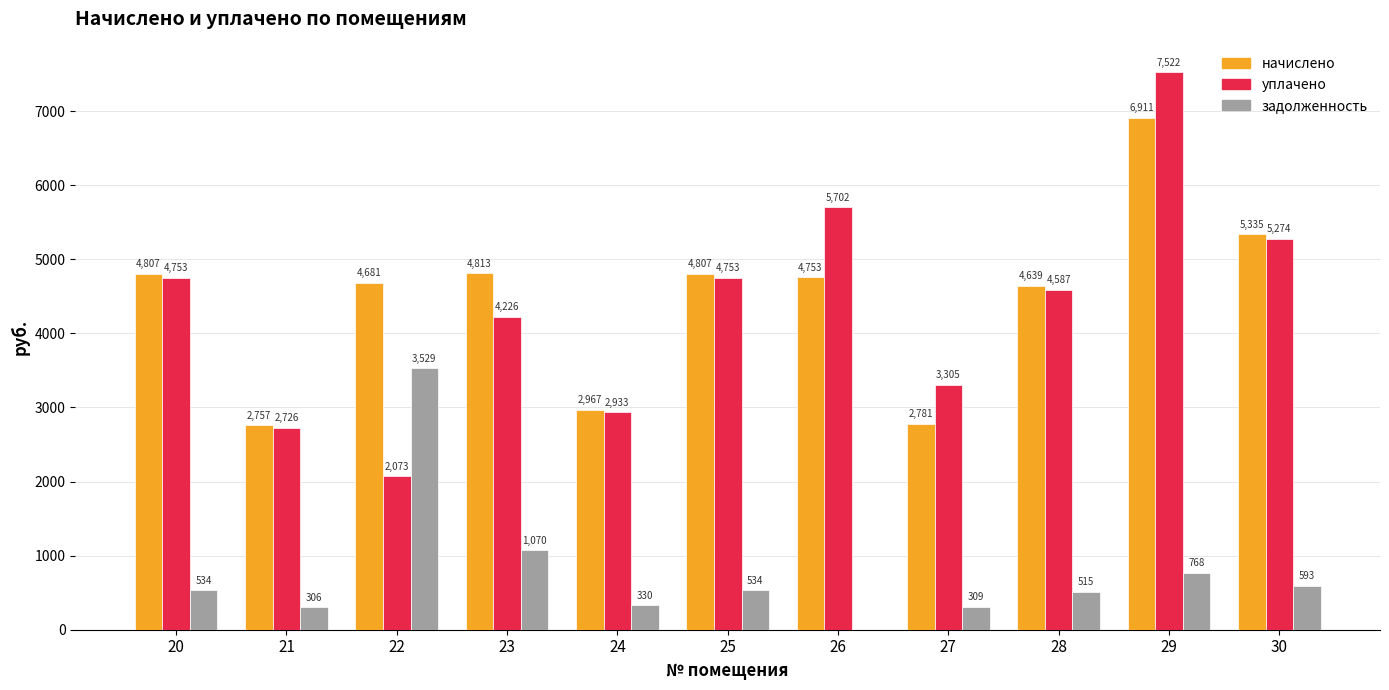

Is the value of уплачено at 27 greater than the value of начислено at 20?

No